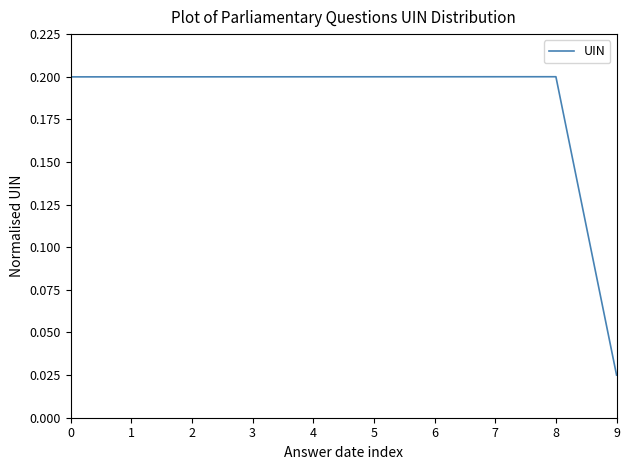

What is the sum of the values at 4 and 7?

0.4